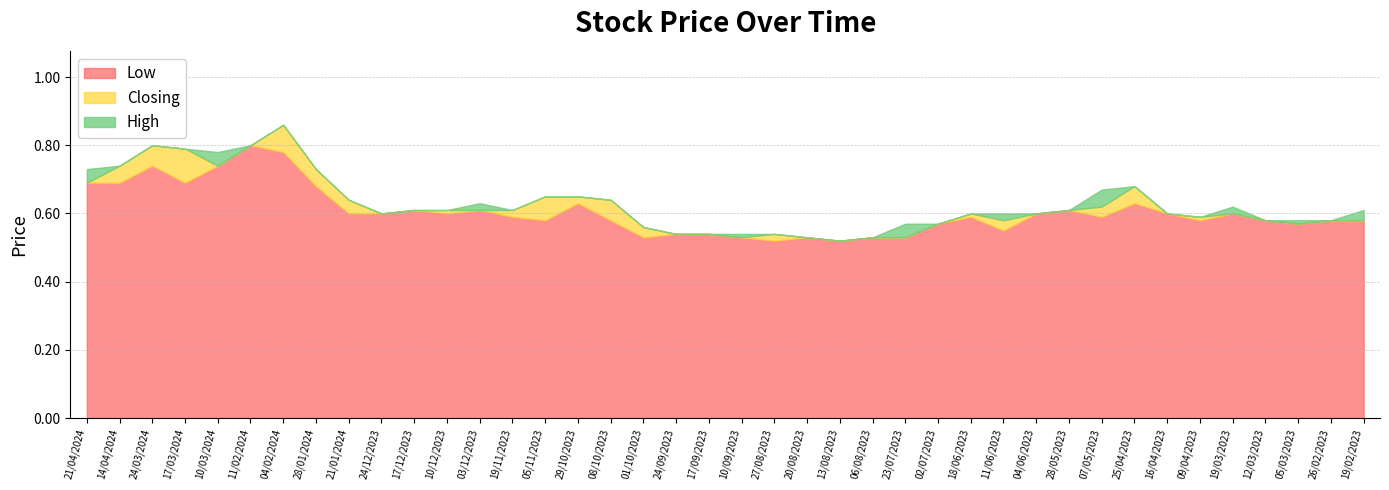

What is the difference between the Closing values at 04/02/2024 and 12/03/2023?

0.3